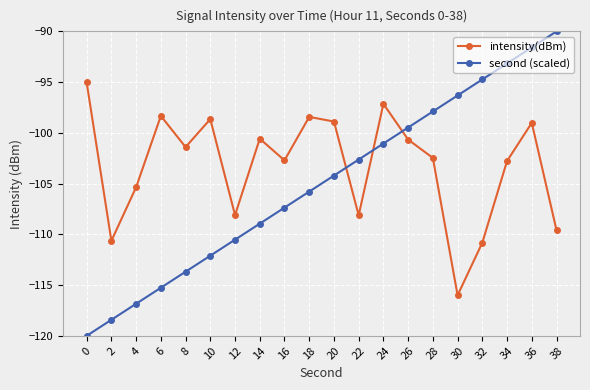

What is the value of the second (scaled) point at the 6th from the left?

-112.1